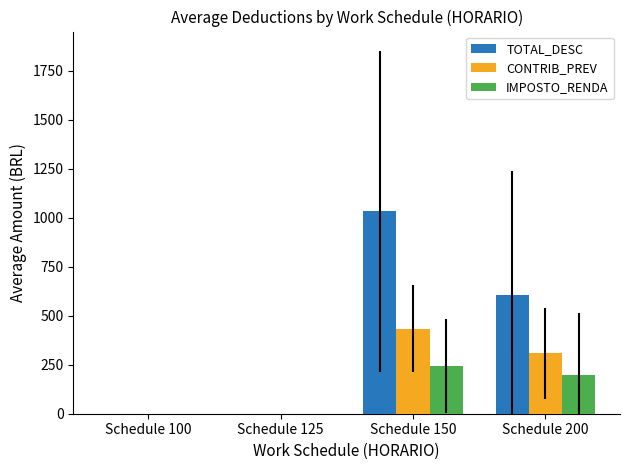

What is the greatest value displayed?

1033.0